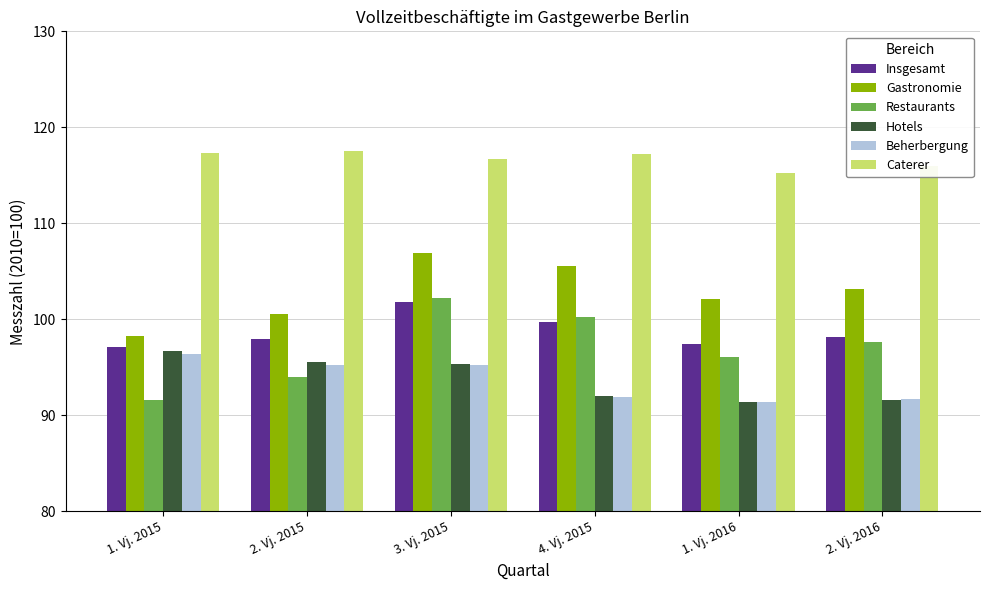

What is the maximum value shown in the chart?

117.5